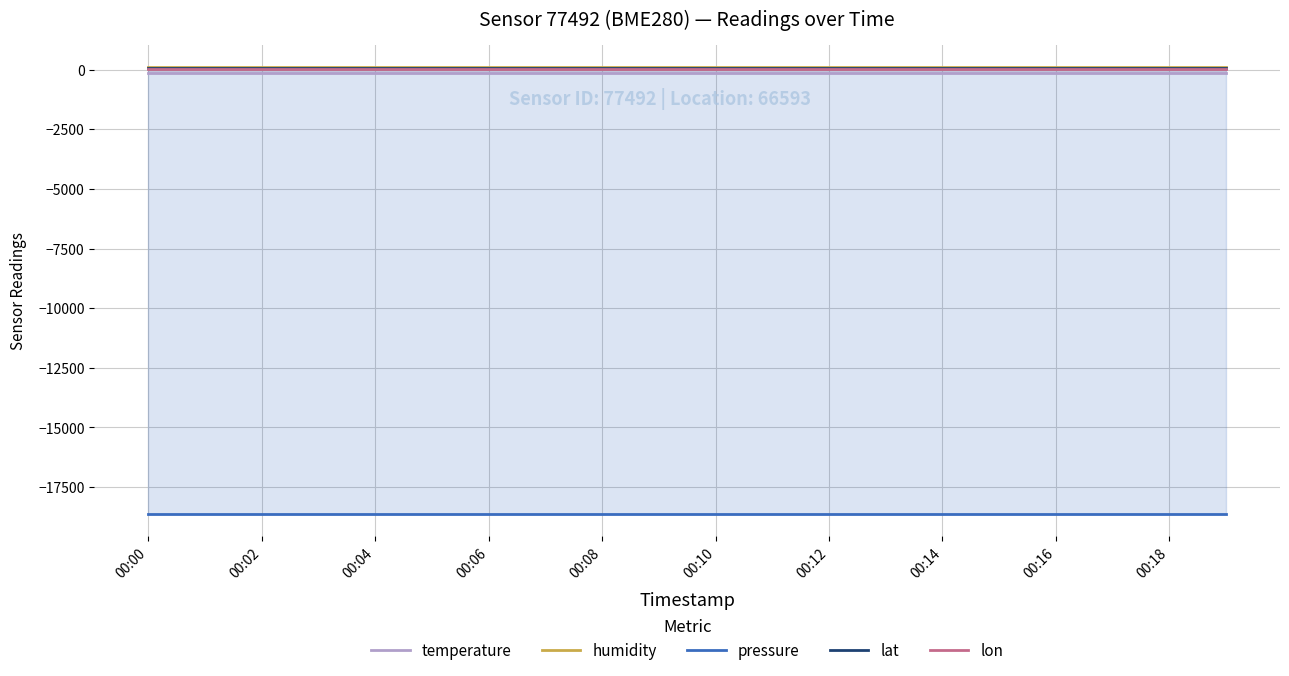

True or false: pressure and humidity cross at least once.

False